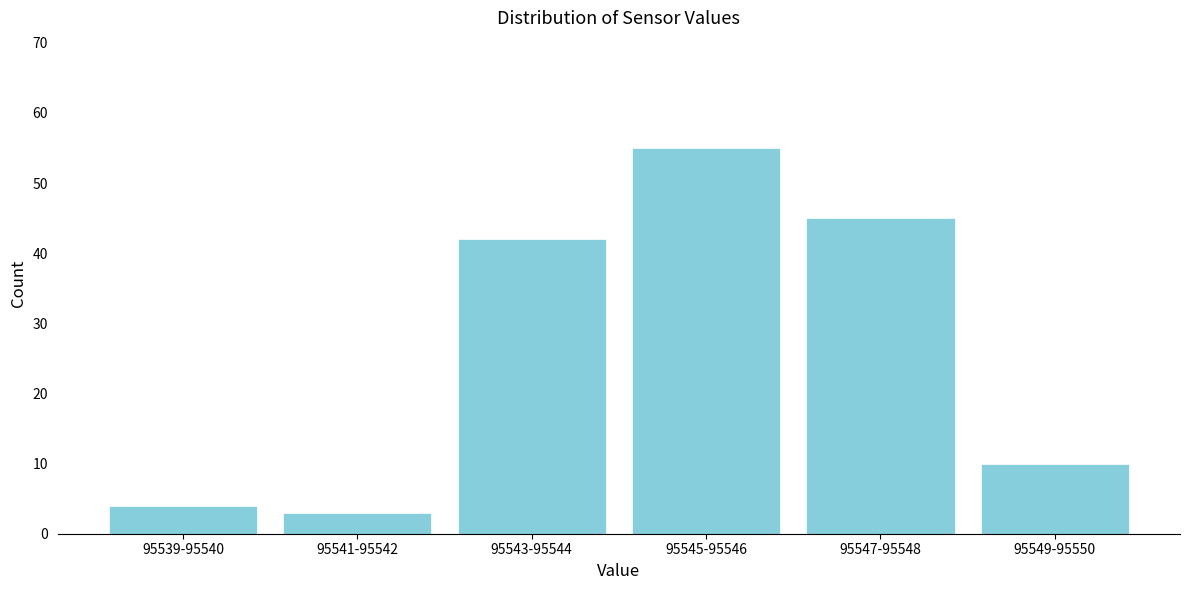

Reading left to right, transcribe all the data shown in this chart.

95539-95540=4	95541-95542=3	95543-95544=42	95545-95546=55	95547-95548=45	95549-95550=10